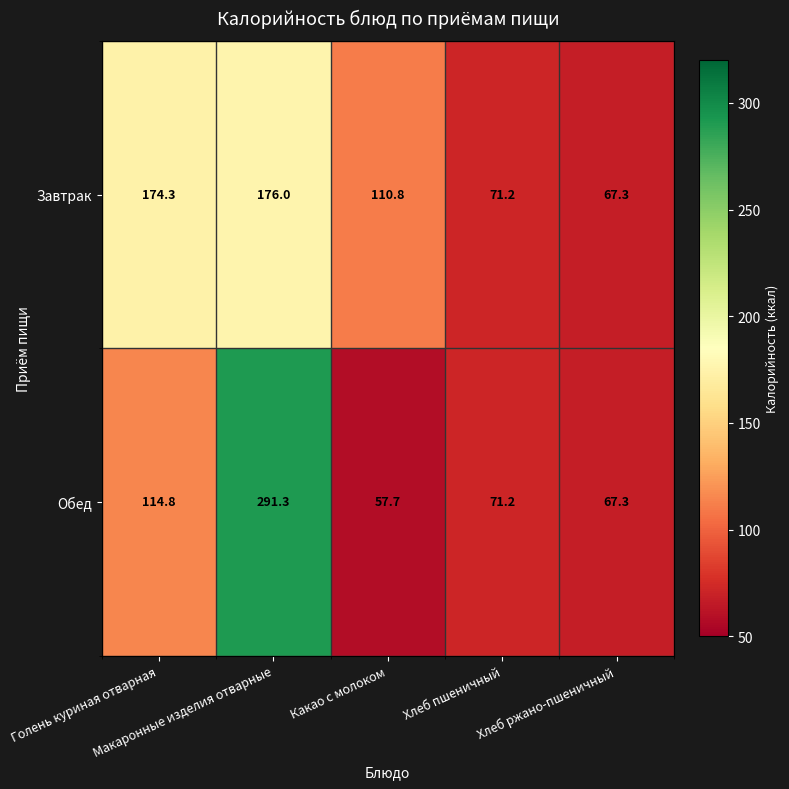

What is the lowest value of the Завтрак series?

67.3